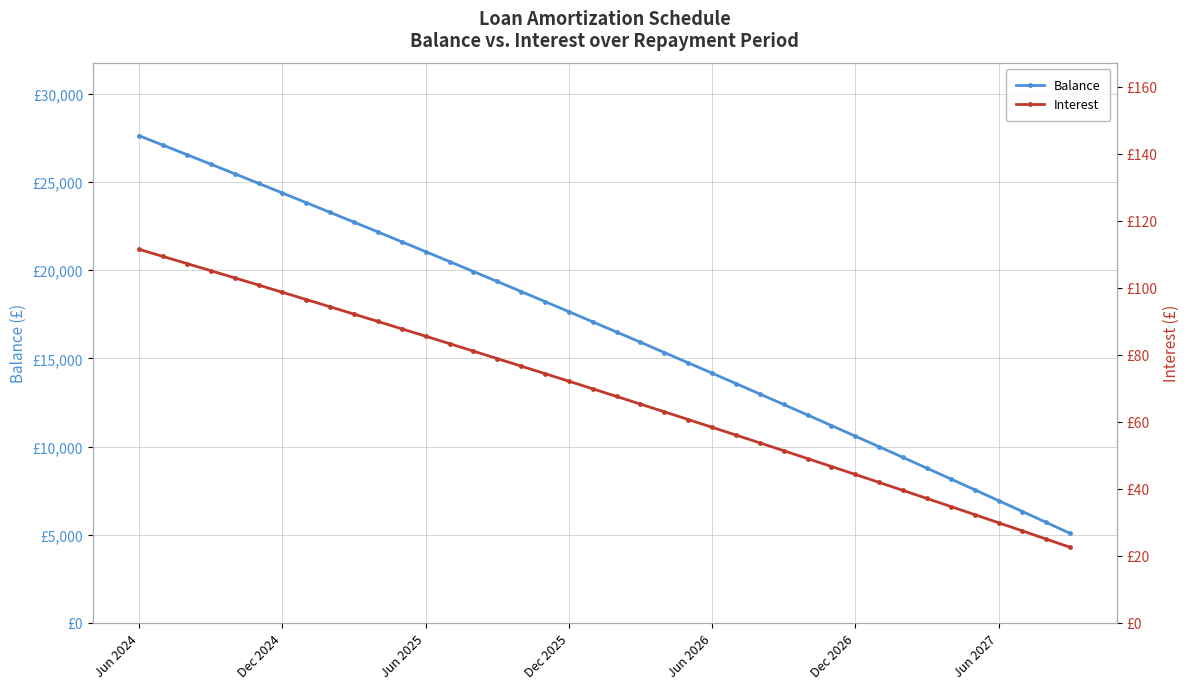

What position from the left is 10?

11